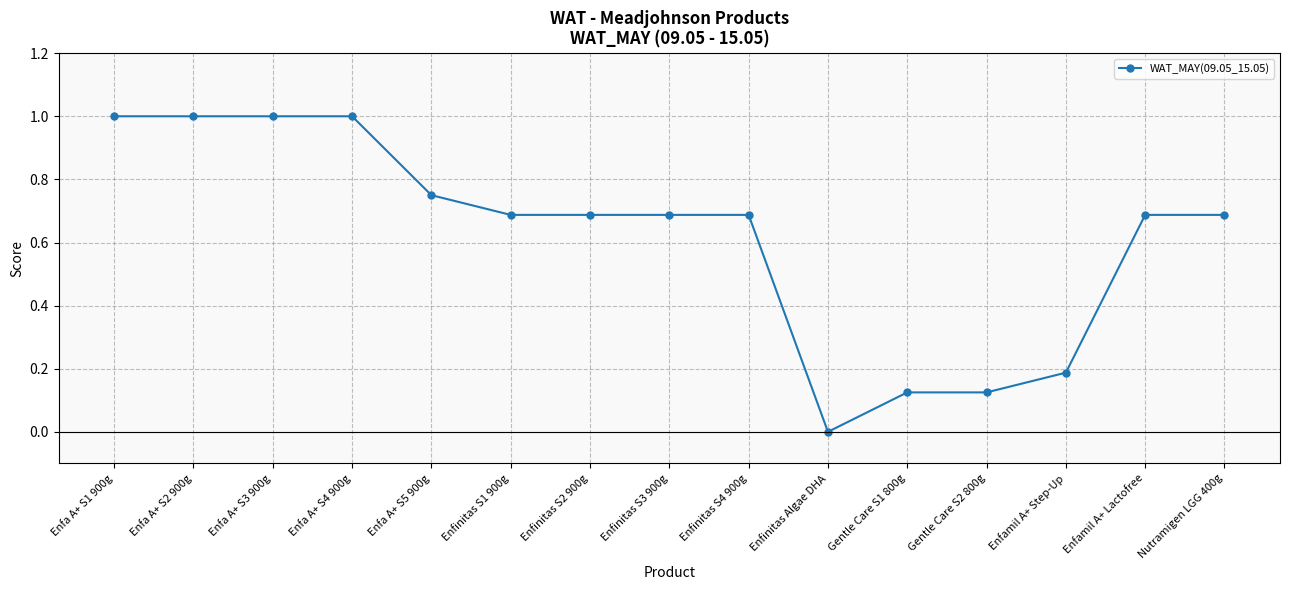

What is the change in value from Enfa A+ S2 900g to Enfamil A+ Lactofree?

-0.3